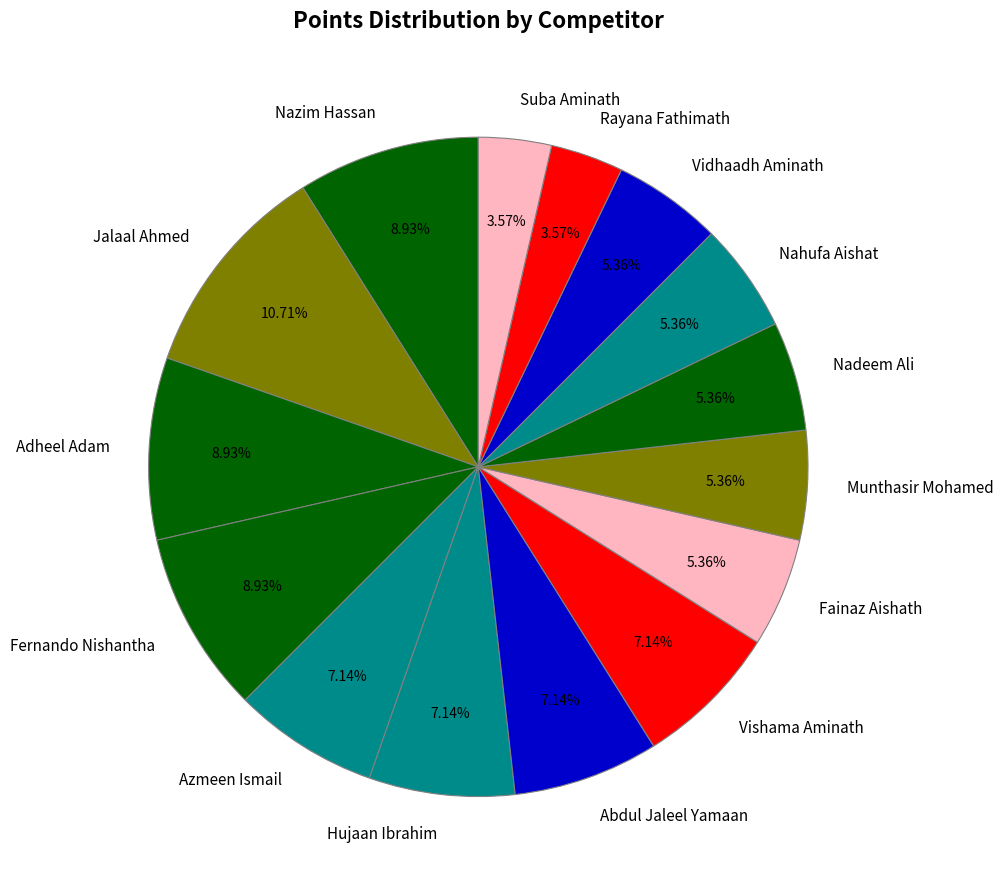

How many segments does this pie chart have?

15